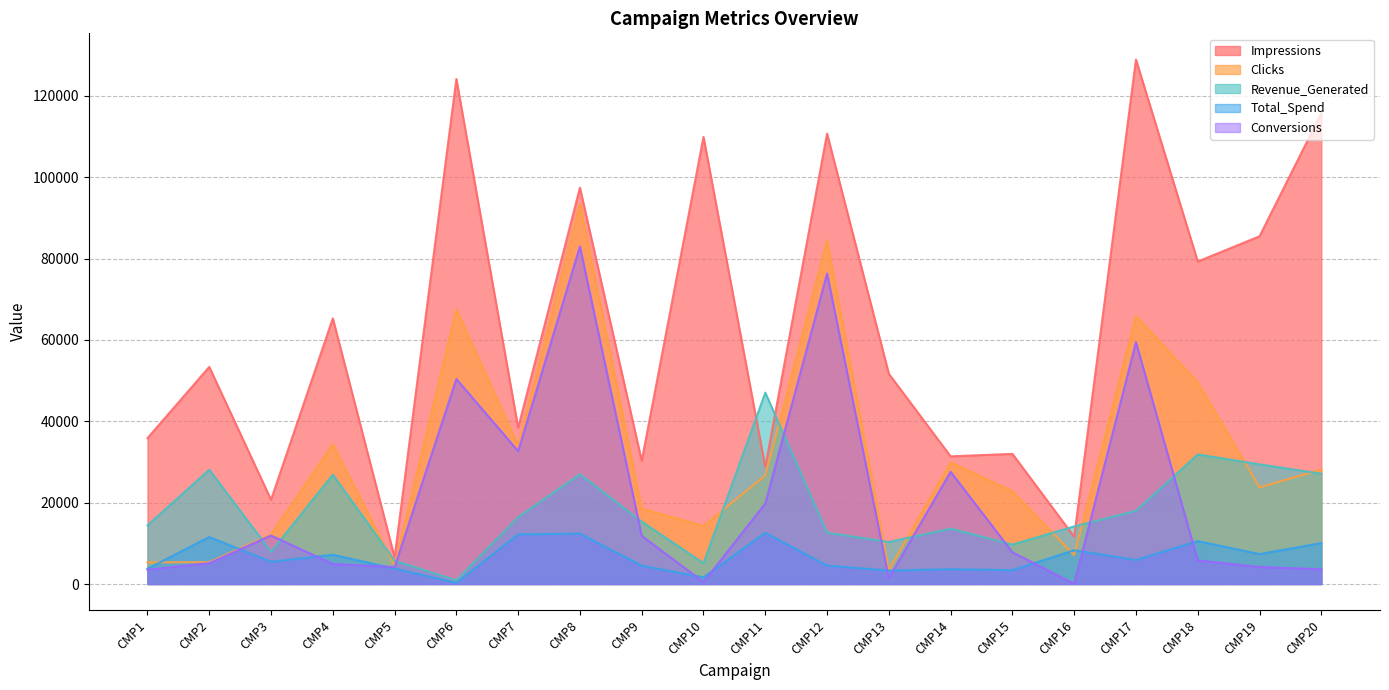

How many categories are shown in the chart?

20